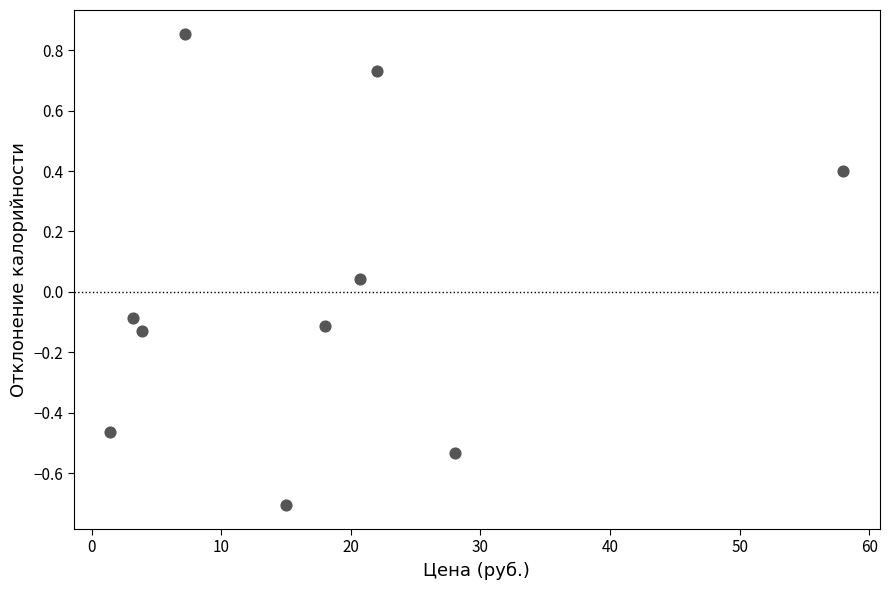

What is the range of Y values (max minus min)?

1.6